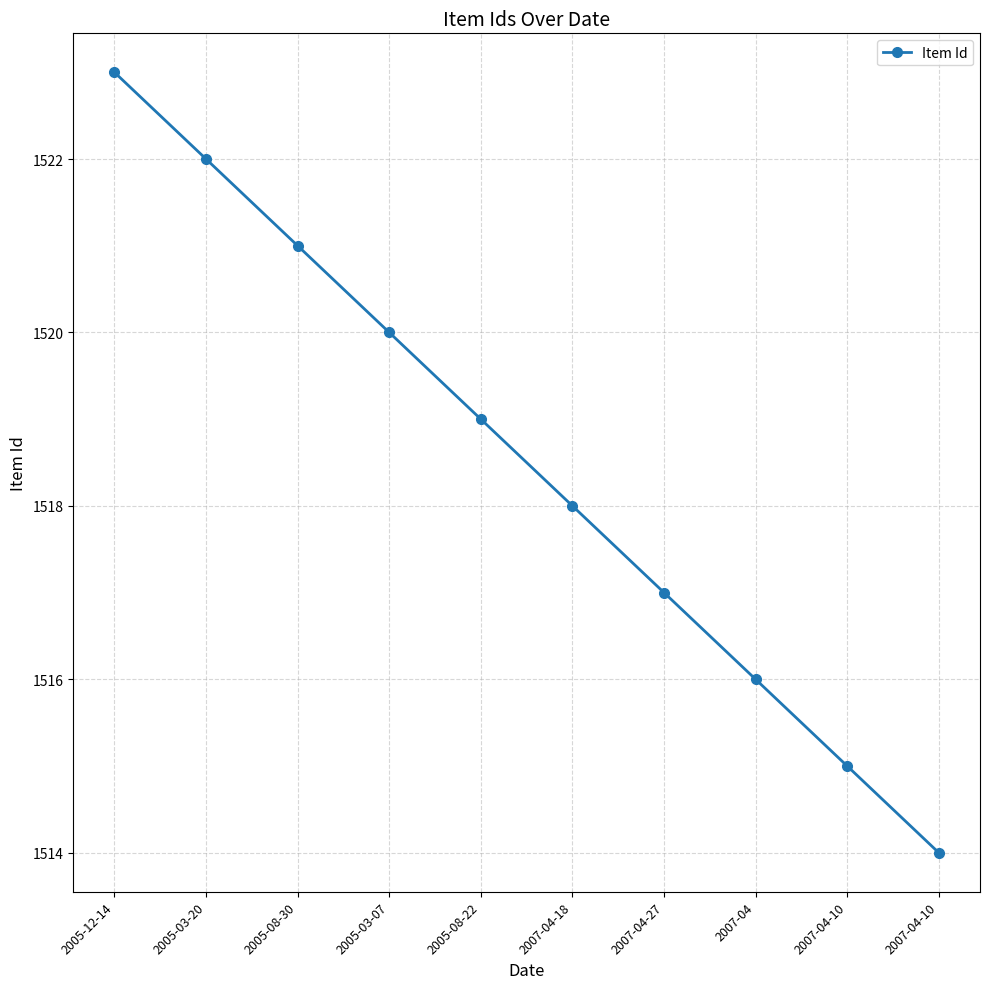

How many lines are shown in the chart?

1